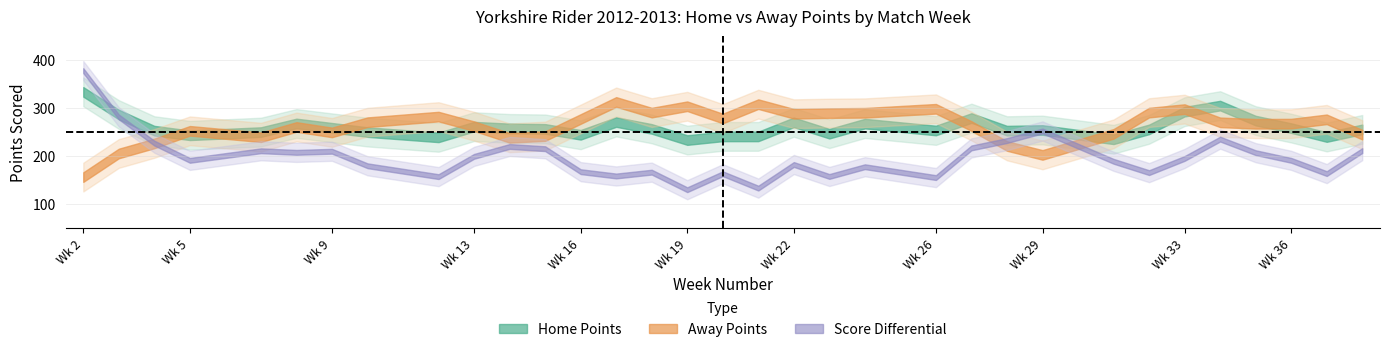

True or false: AwayScore and HomeScore intersect in this chart.

True